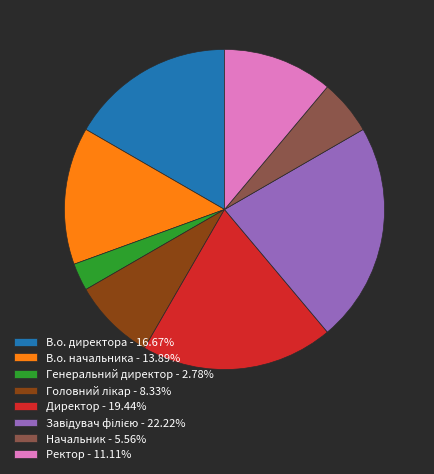

Is there a majority slice in this chart?

No